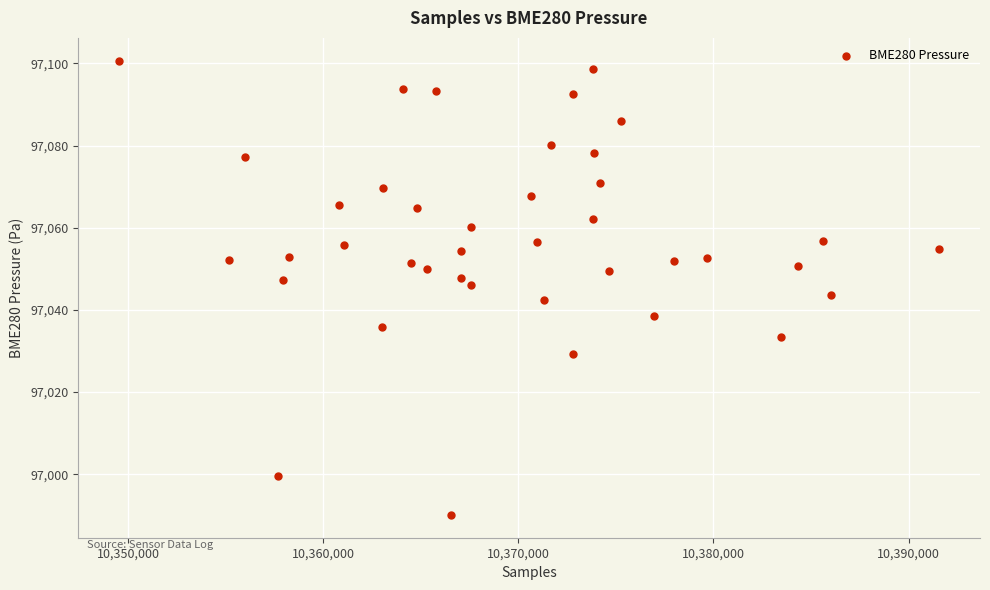

What is the range of X values (max minus min)?

42015.0